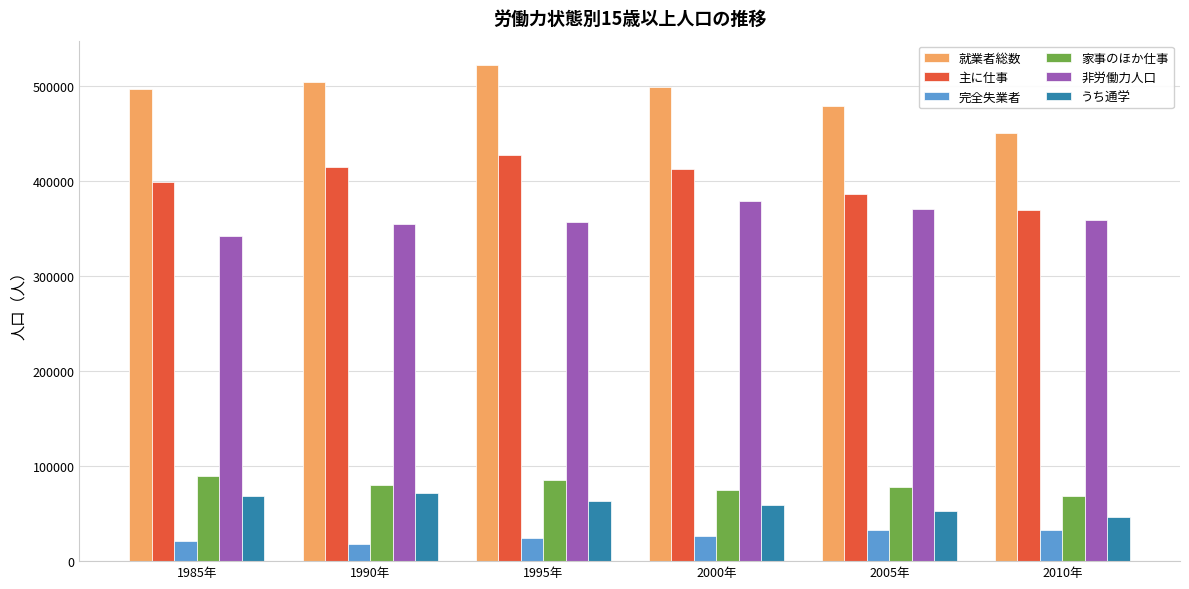

What is the approximate value of 完全失業者 at 2010年?

32613